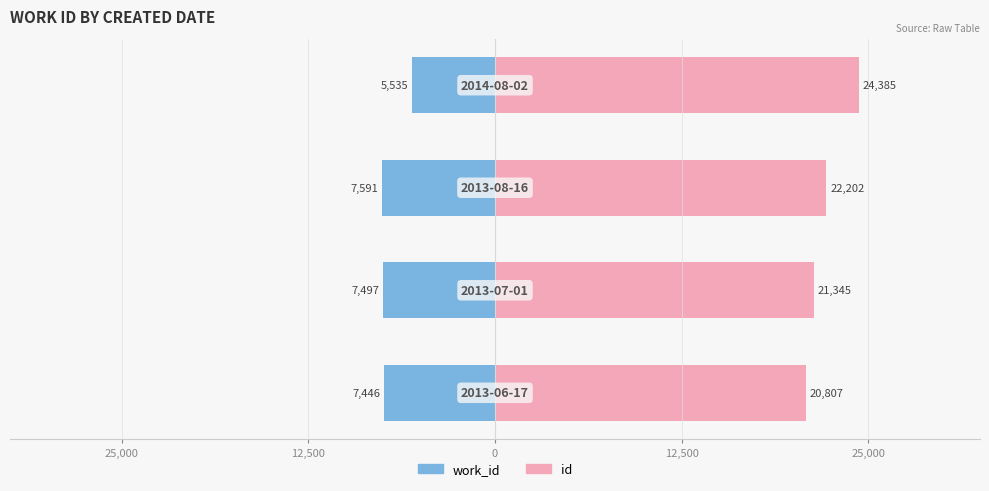

Which has a higher value, 0 or 25,000?

25,000